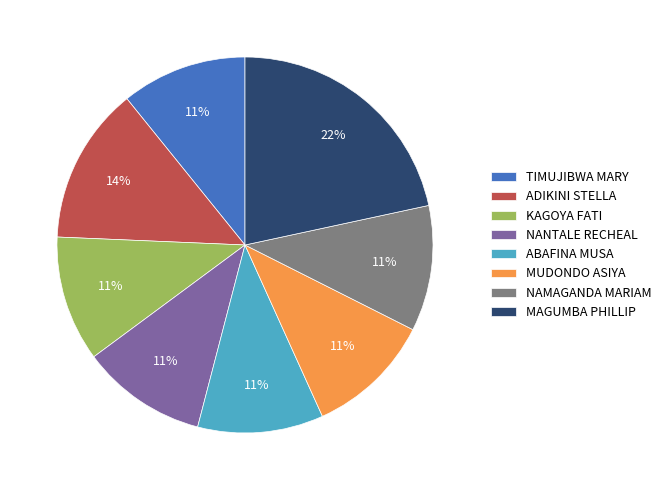

To the nearest percent, what is the average slice percentage?

12%